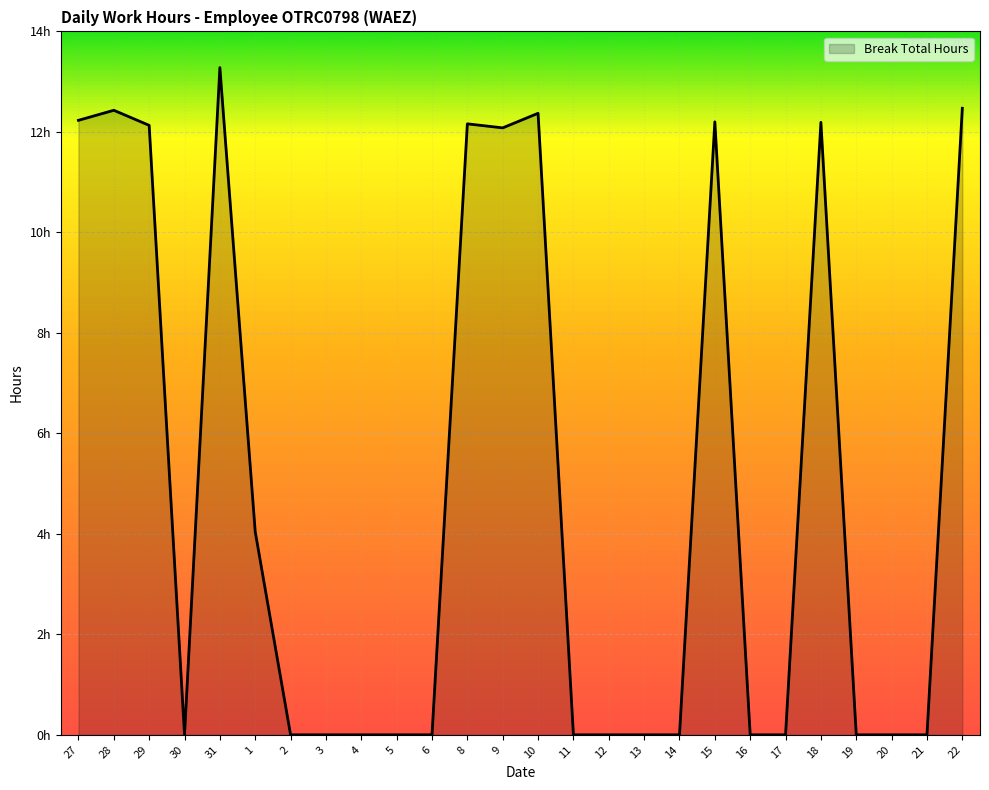

What is the difference between the second highest and minimum values?

12.5